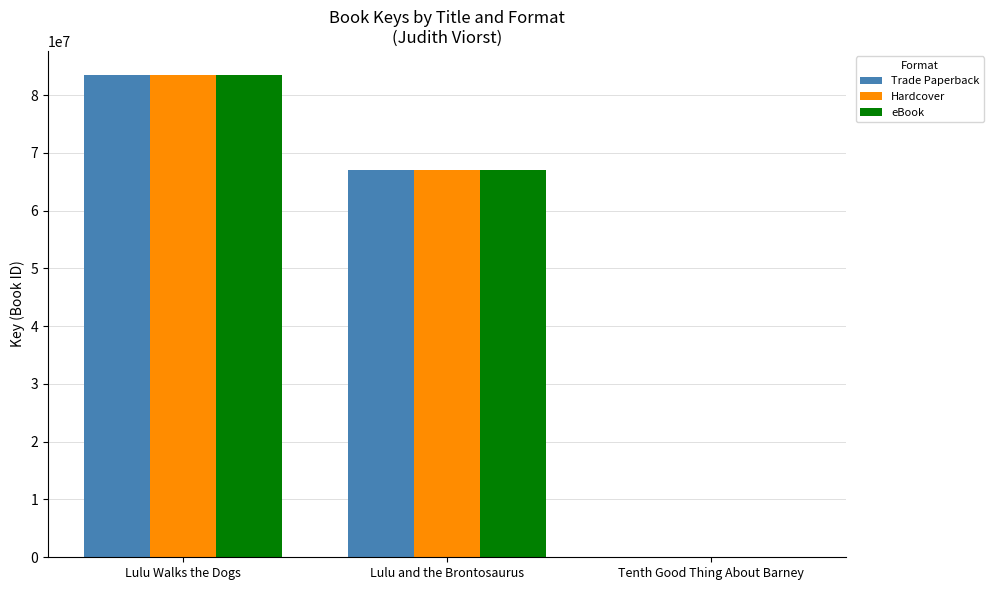

True or false: Hardcover has a value of 116414418 at Lulu and the Brontosaurus.

False